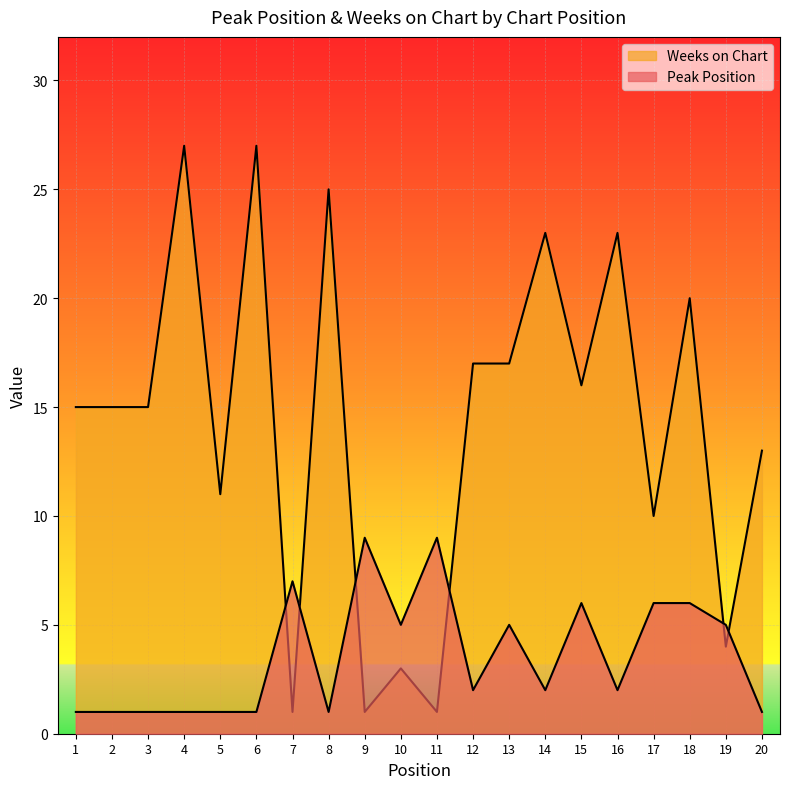

What is the total value across all series at 8?

26